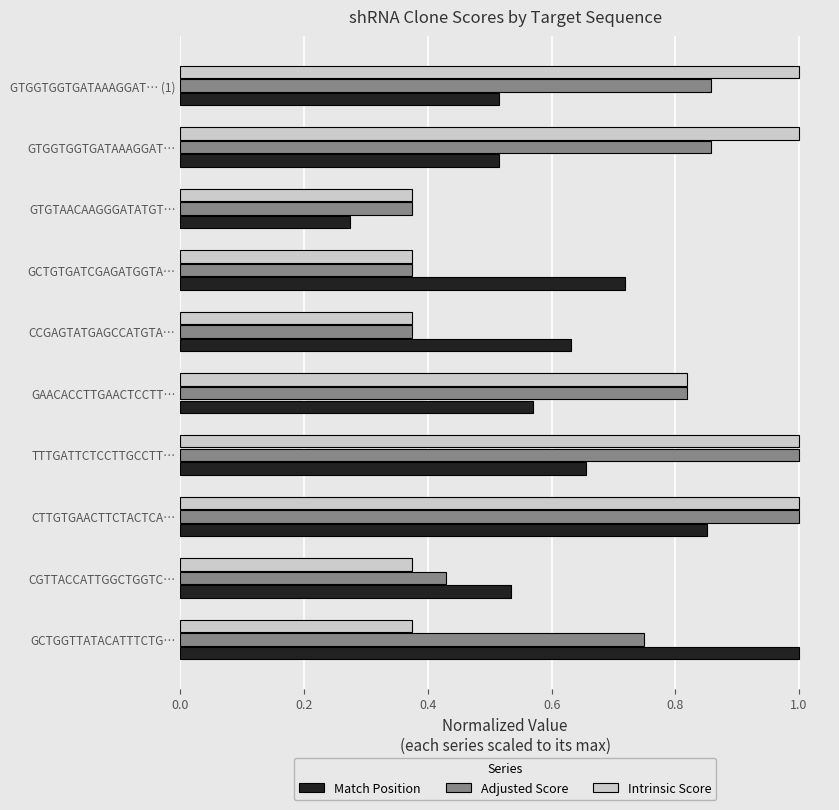

Which category has the lowest value across all series?

GTGTAACAAGGGATATGT…